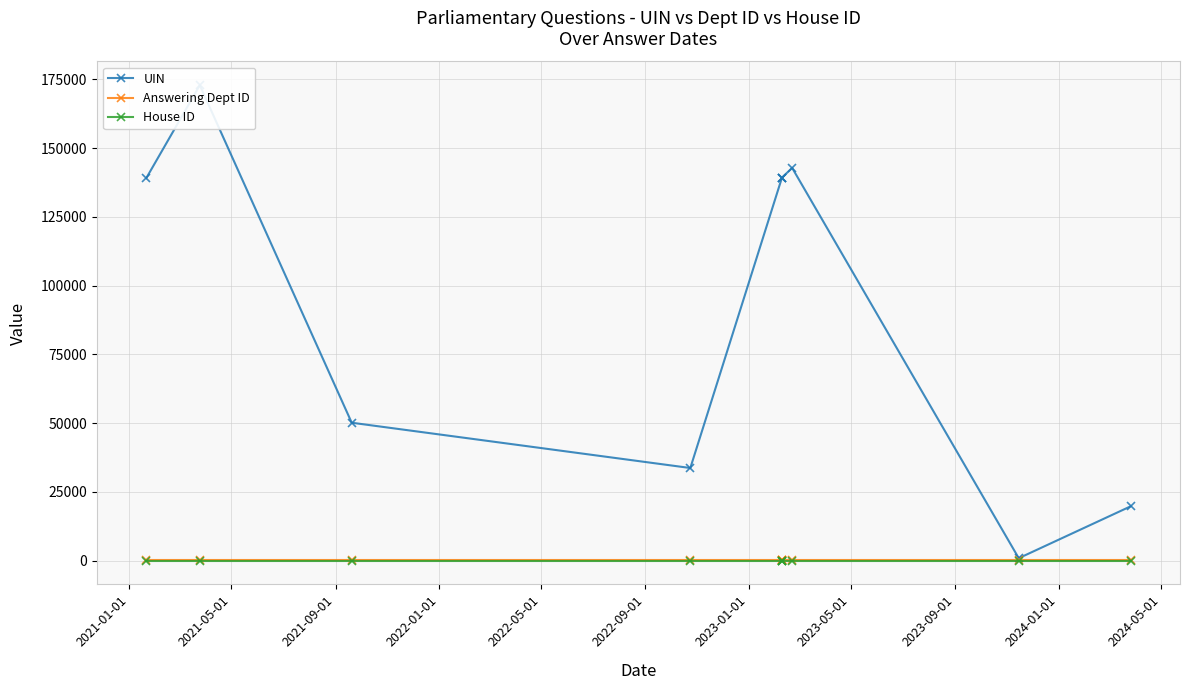

How many series are shown in this chart?

3